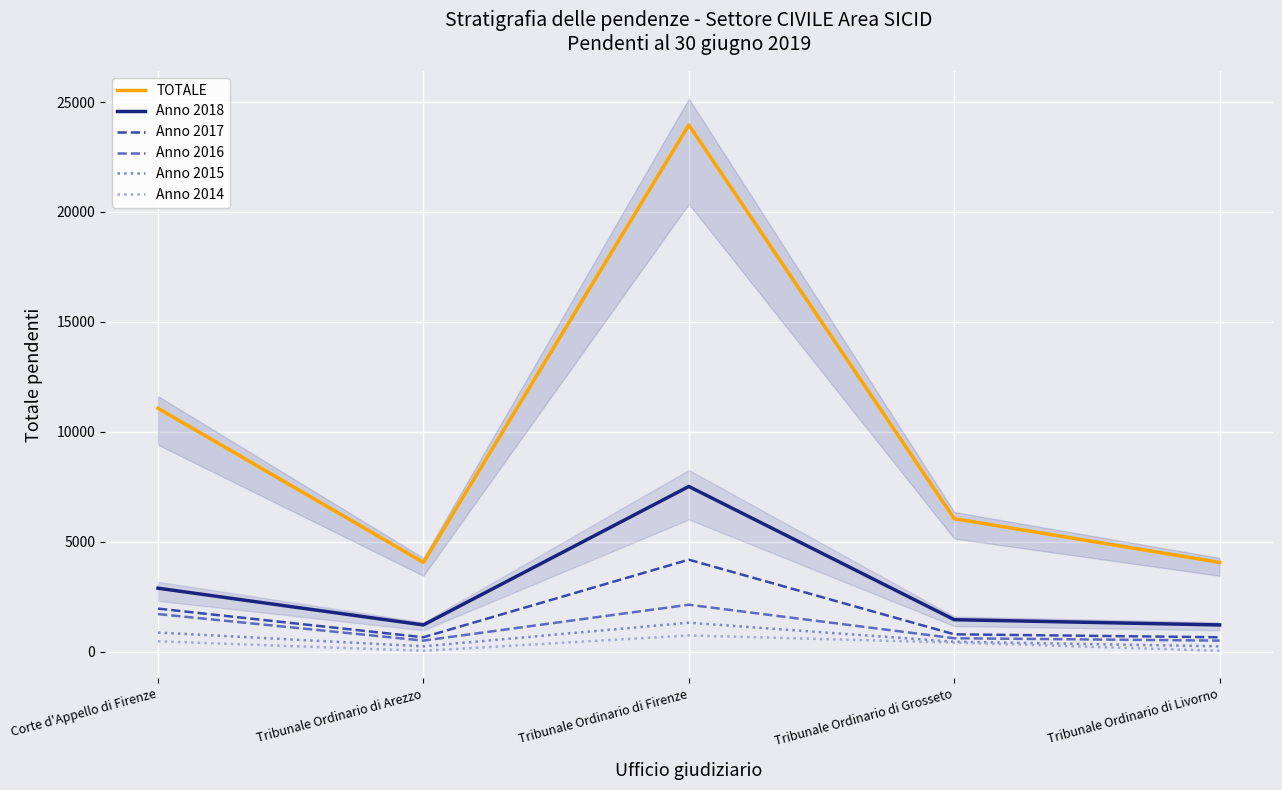

What is the difference between the highest and lowest values at Tribunale Ordinario di Arezzo?

4022